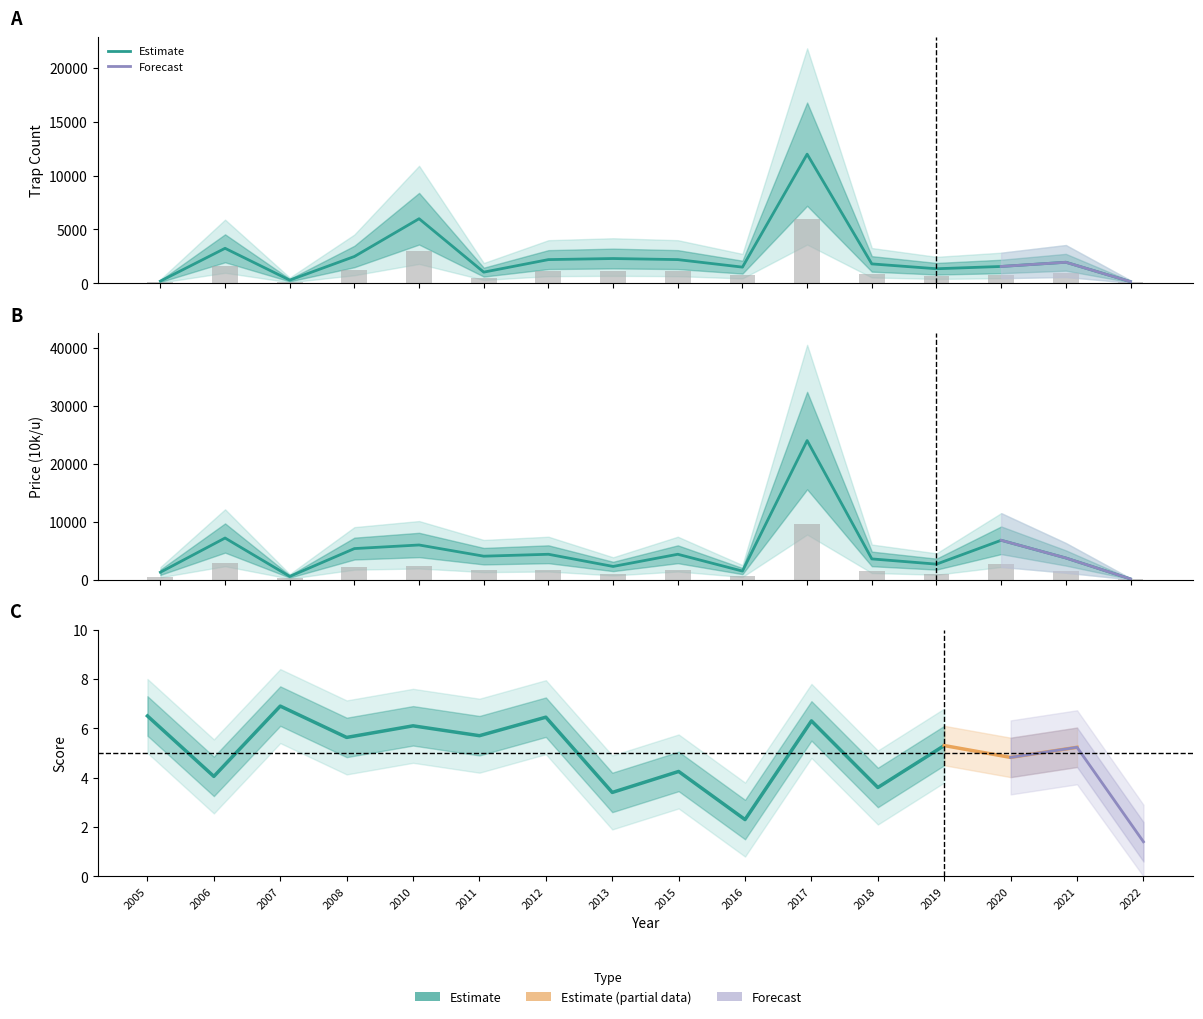

Which series changed the most between 2007 and 2019?

Price (10k/u)